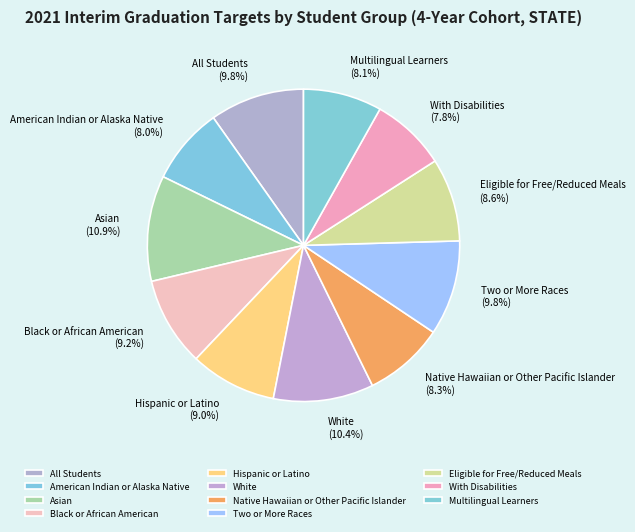

Combined, do Asian and Native Hawaiian or Other Pacific Islander account for over 50%?

No